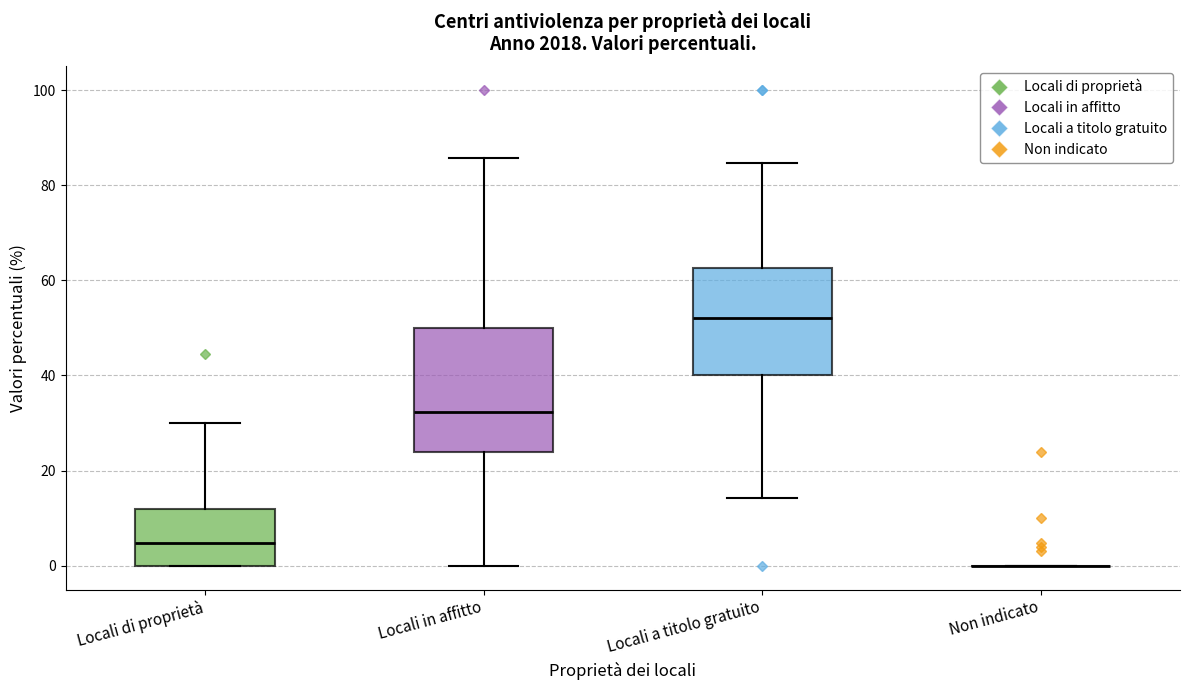

Which box is the tallest, from its lower edge to its upper edge?

Locali in affitto